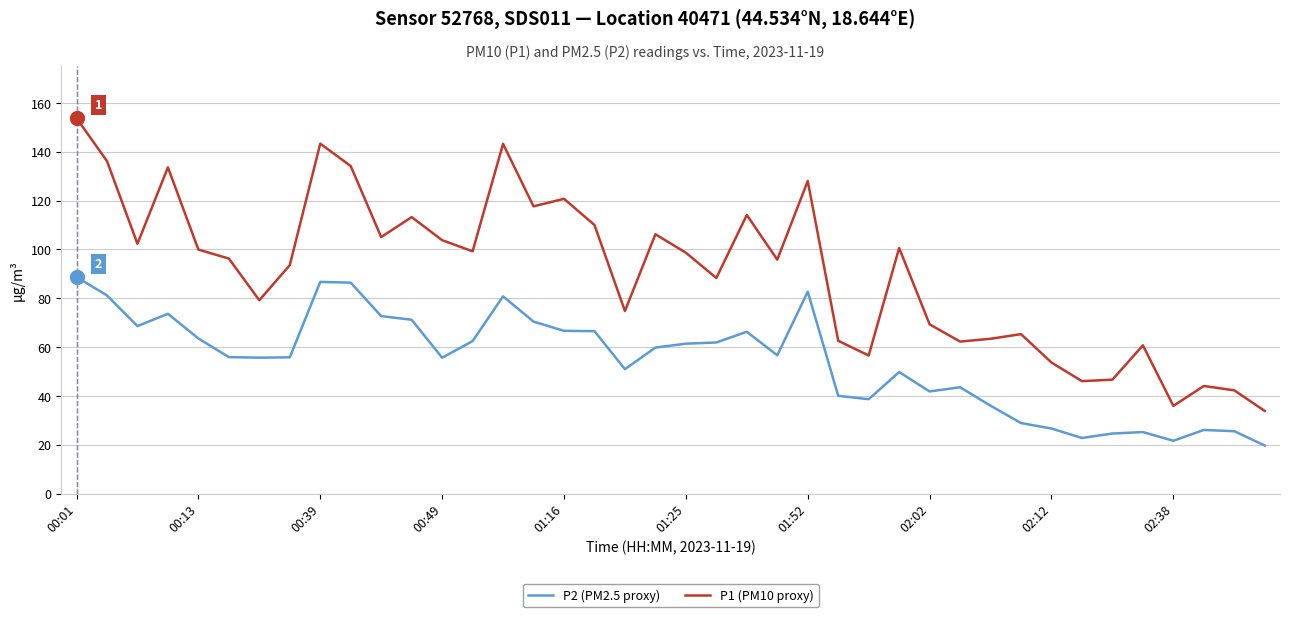

Rank the series by their average value, from lowest to highest.

P2 (PM2.5 proxy), P1 (PM10 proxy)